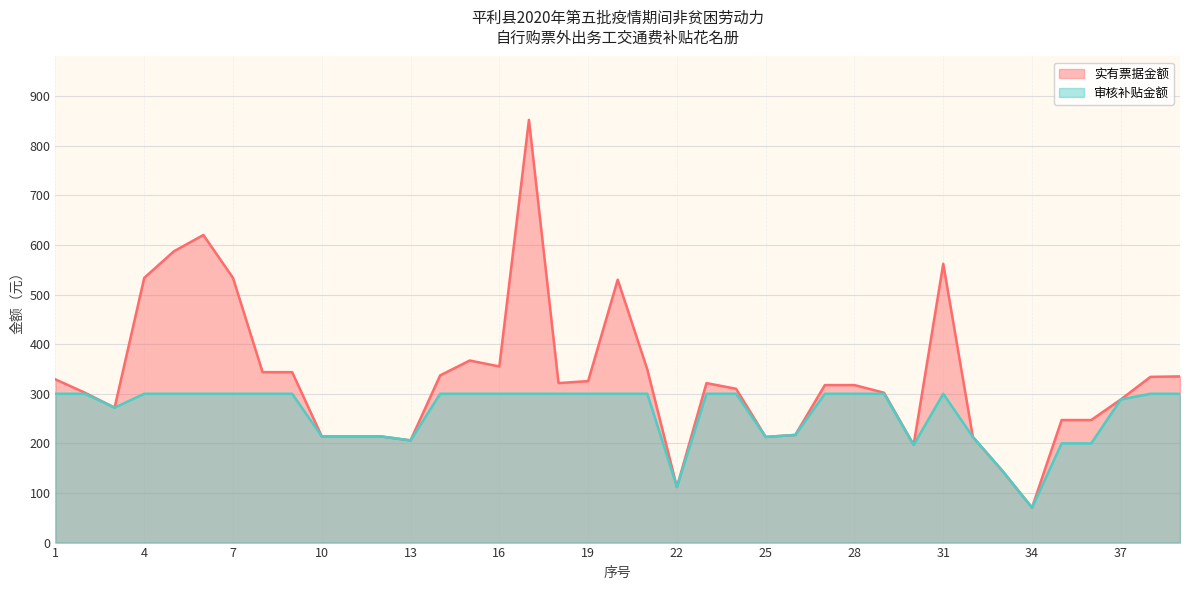

At which category is the sum across all series the highest?

17